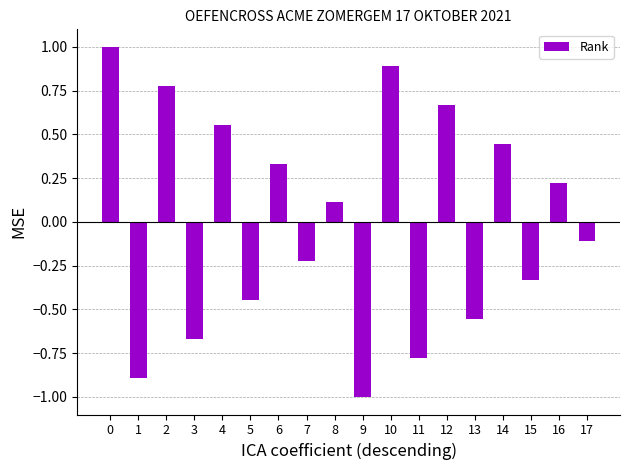

What is the difference between the second highest and minimum values?

1.9